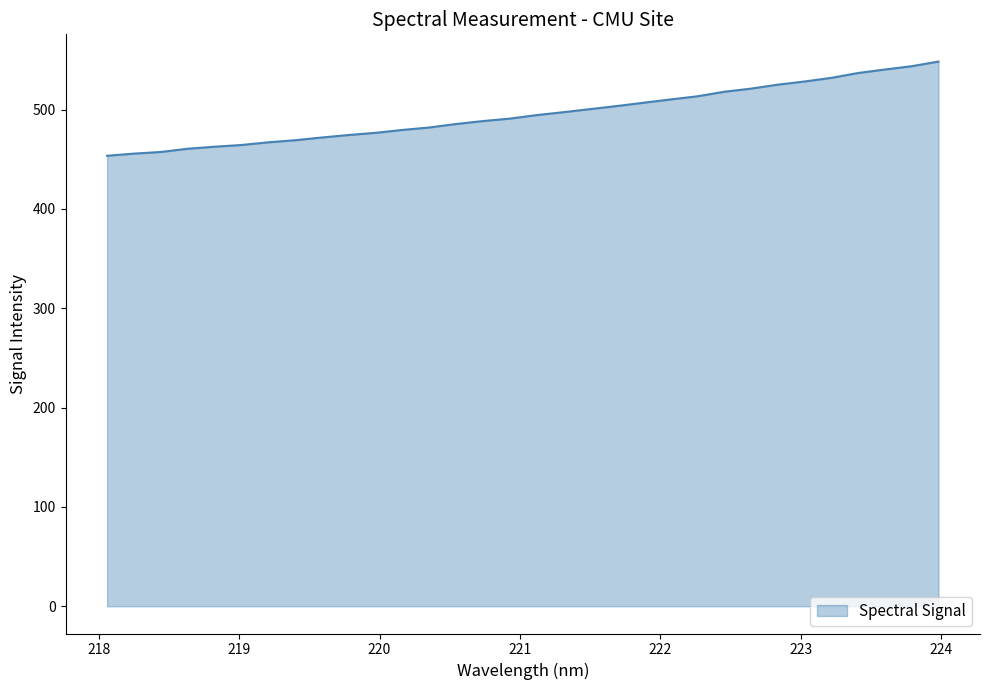

What is the maximum value shown in the chart?

548.3